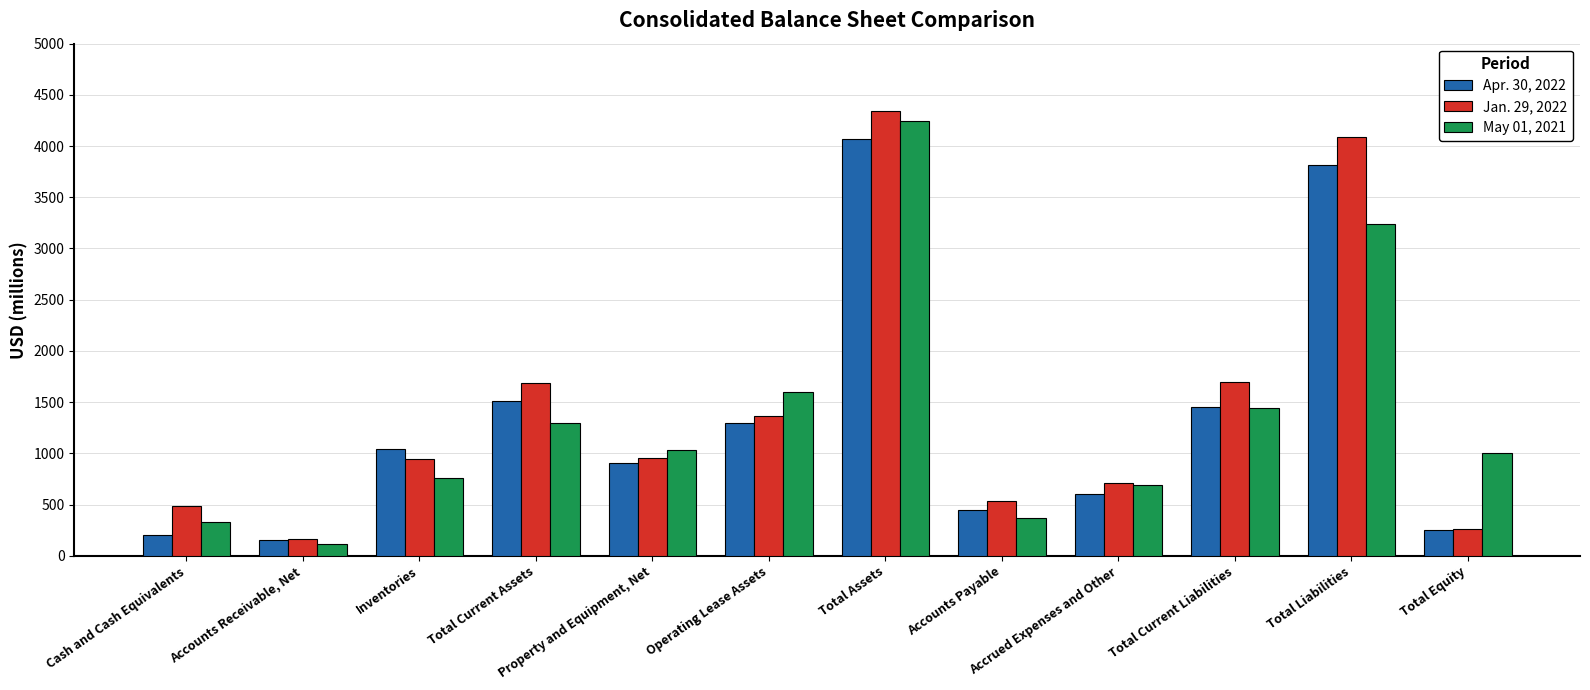

What are all the series names shown in the legend?

Apr. 30, 2022, Jan. 29, 2022, May 01, 2021